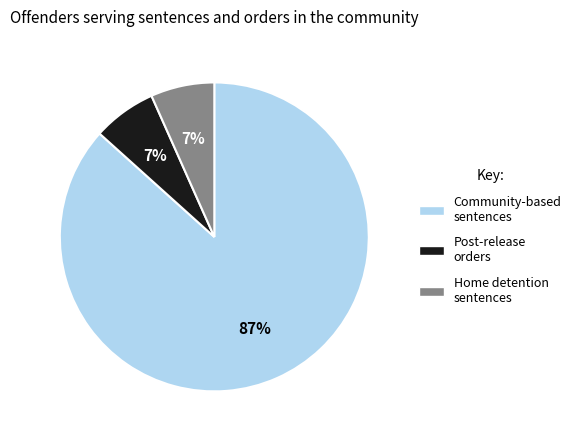

Is there any slice that represents more than half of the pie?

Yes